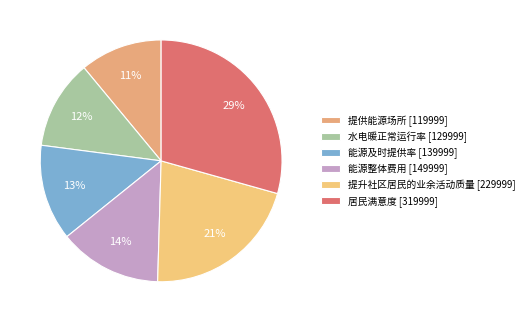

The 提供能源场所 slice represents 22% of the pie. True or false?

False